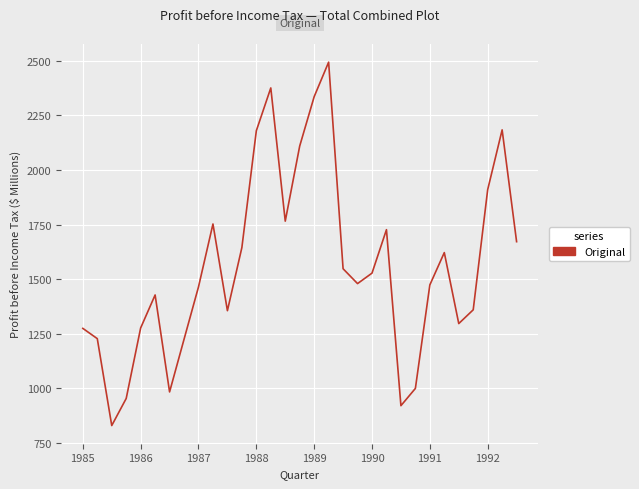

What is the maximum value shown in the chart?

2494